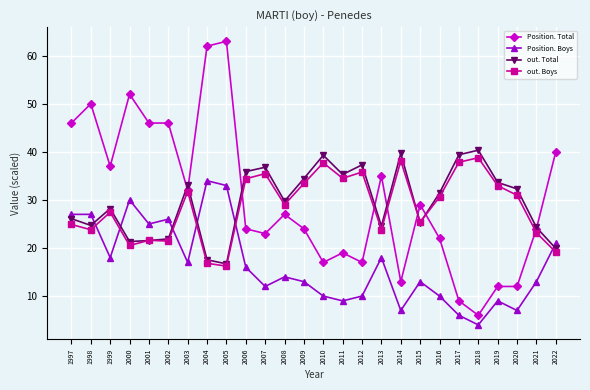

What is the value of the Position. Total point at the 26th from the left?

40.0